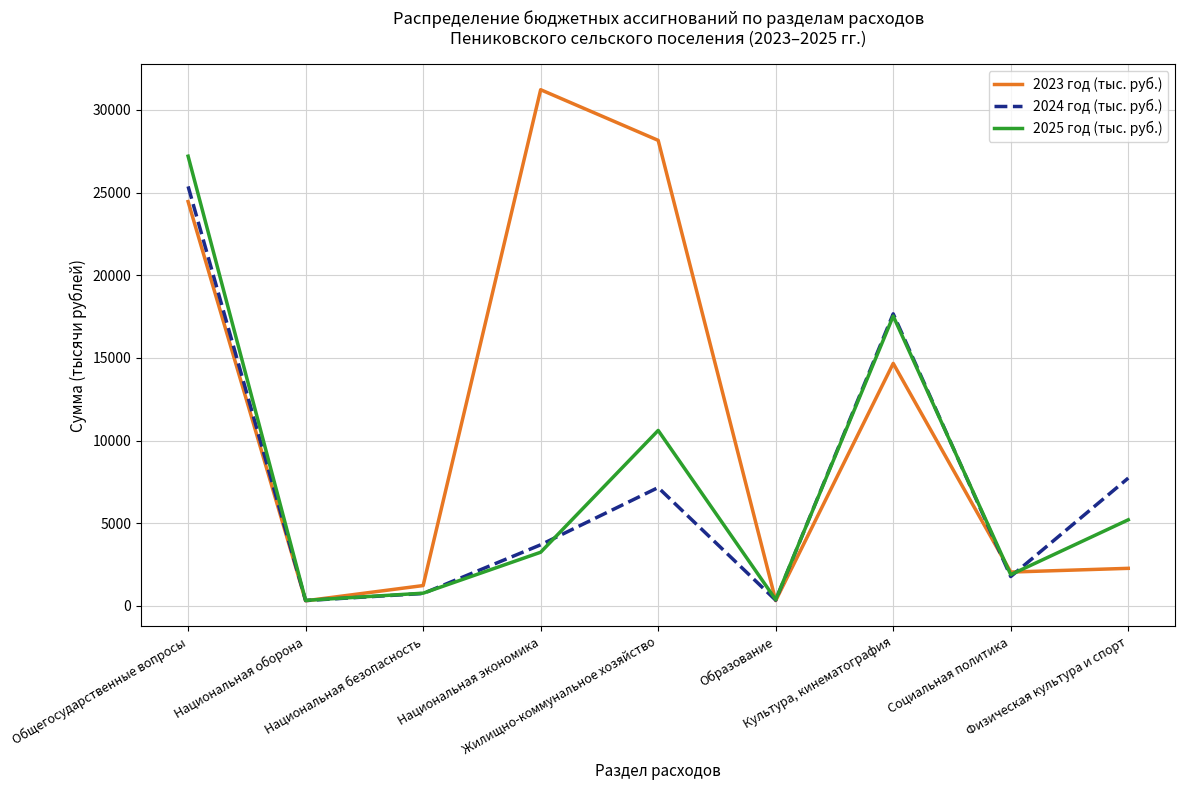

Is the value of 2024 год (тыс. руб.) at Национальная безопасность greater than the value of 2025 год (тыс. руб.) at Жилищно-коммунальное хозяйство?

No